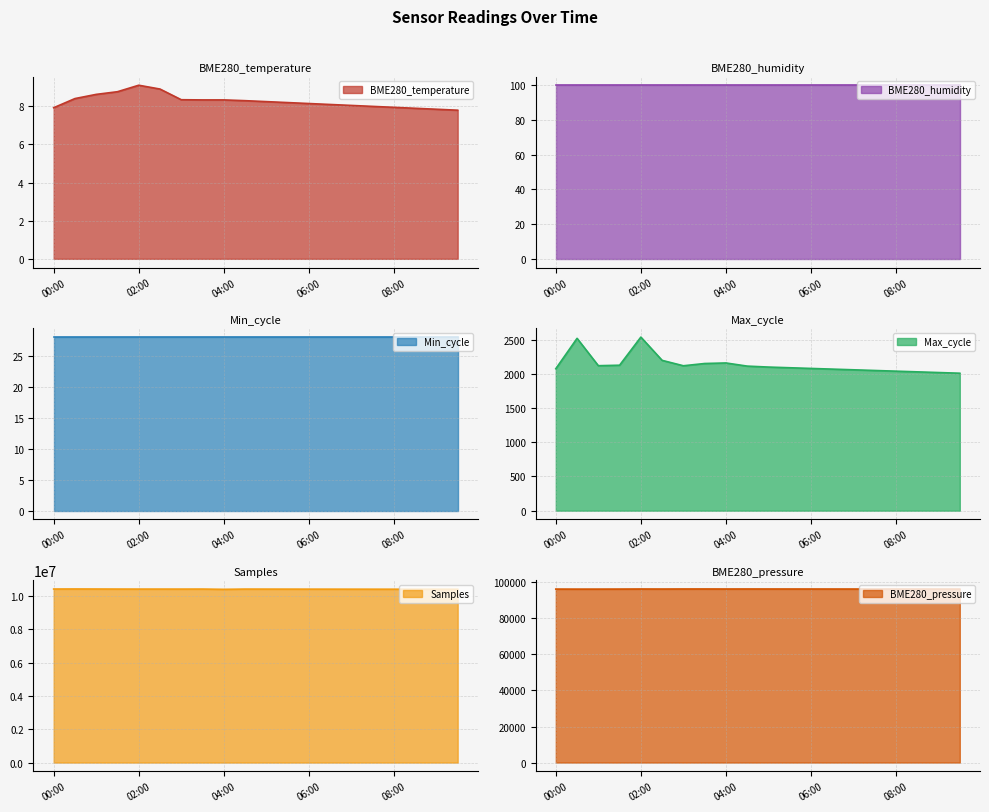

Is it true that Samples equals 17749341.3 at 04:30?

False